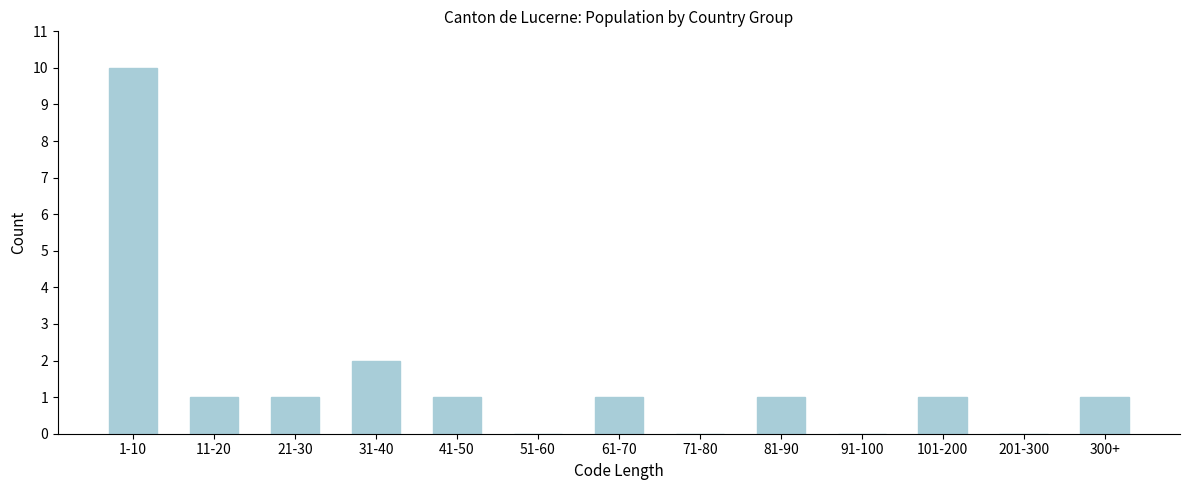

Reading left to right, what are all the values shown in this chart?

1-10=10	11-20=1	21-30=1	31-40=2	41-50=1	51-60=0	61-70=1	71-80=0	81-90=1	91-100=0	101-200=1	201-300=0	300+=1